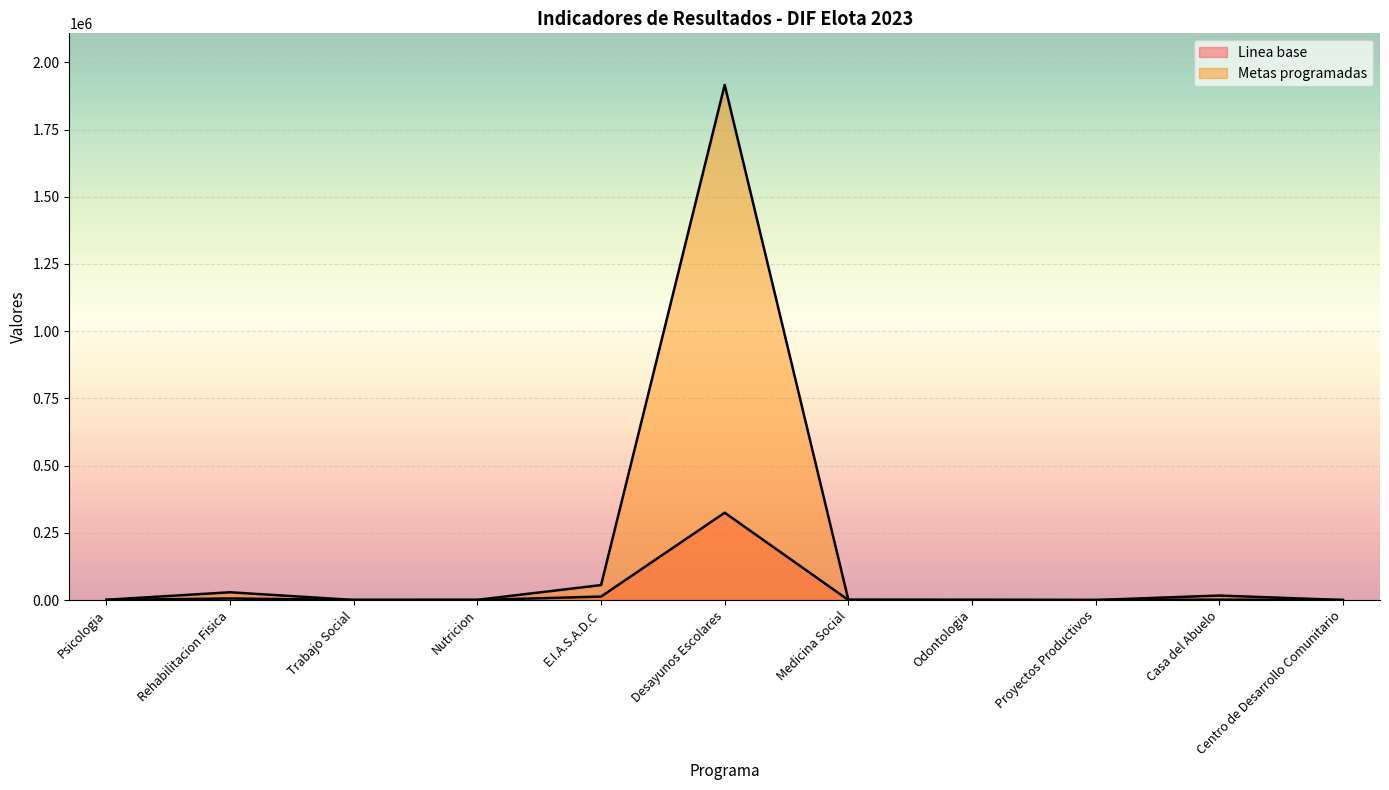

What is the spread (max minus min) of values at Medicina Social?

989